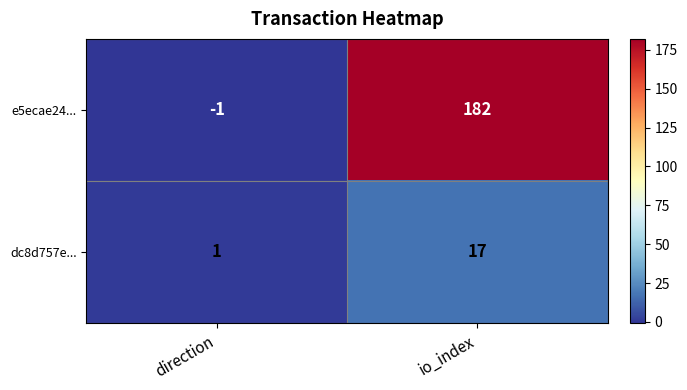

Where is dc8d757e... nearest to the value 9?

direction